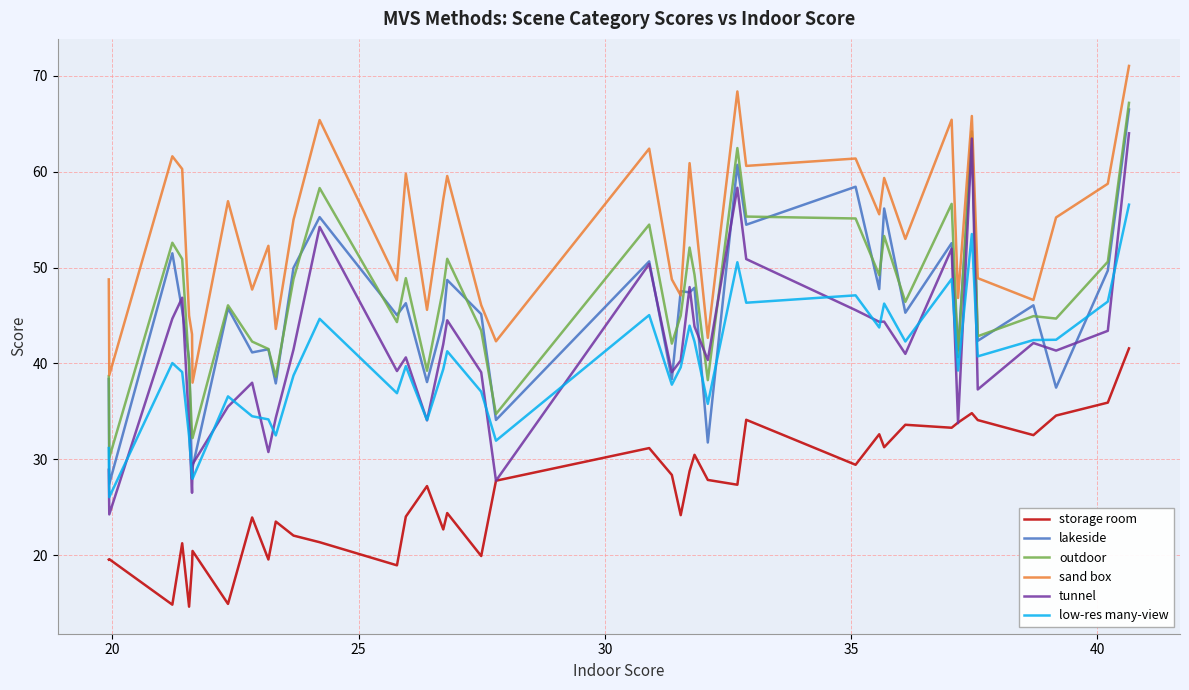

What is the minimum value for storage room?

14.7